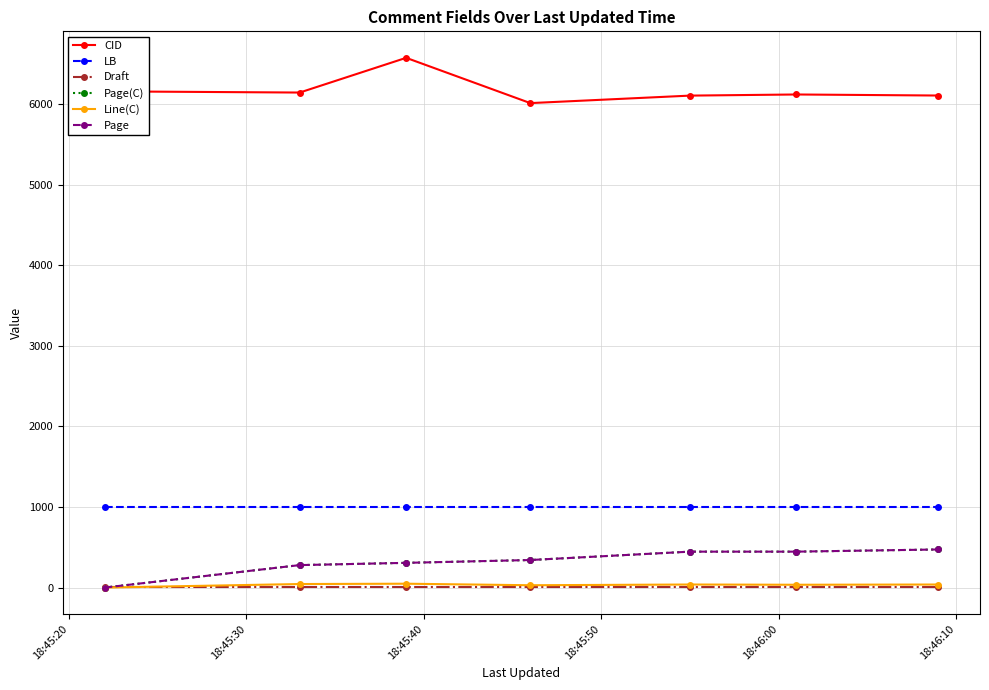

At which label is LB closest to 1001?

18:45:20